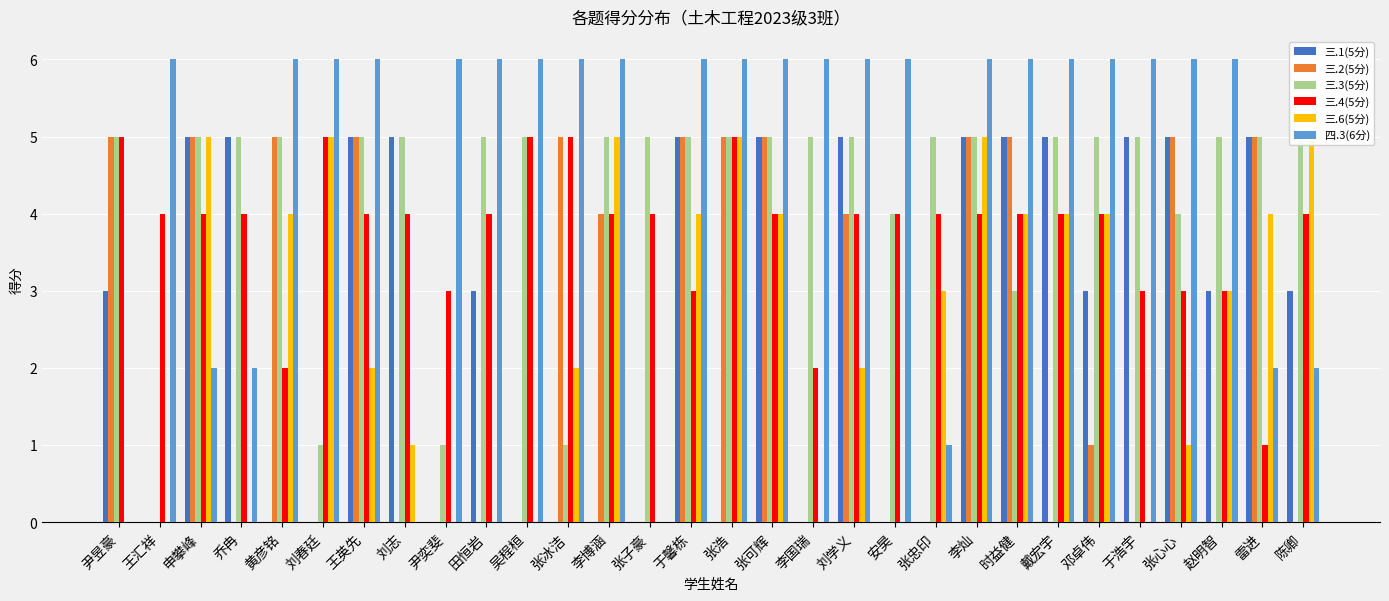

What is the difference between the second highest and second lowest values in the 三.2(5分) series?

5